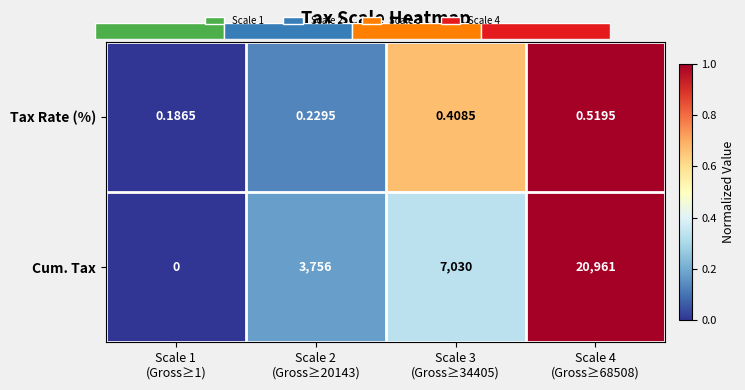

Is the value of Tax Rate (%) at Scale 3 (Gross≥34405) greater than the value of Cum. Tax at Scale 2 (Gross≥20143)?

Yes